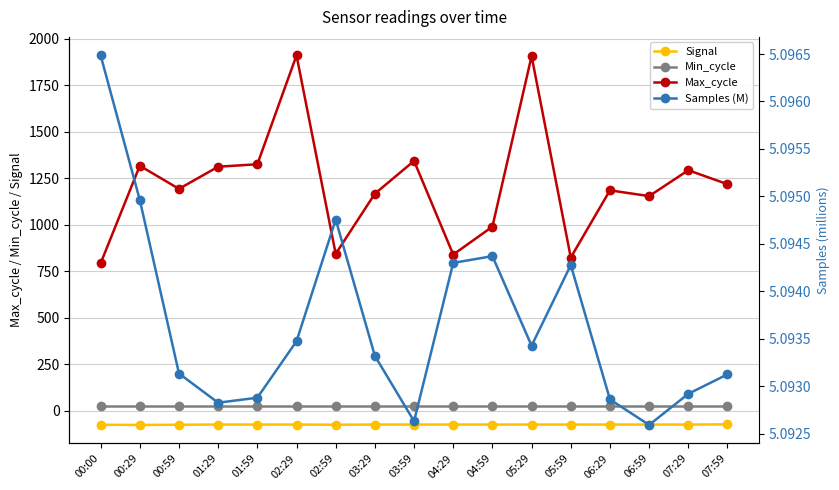

What is the label of the 7th point from the left?

02:59